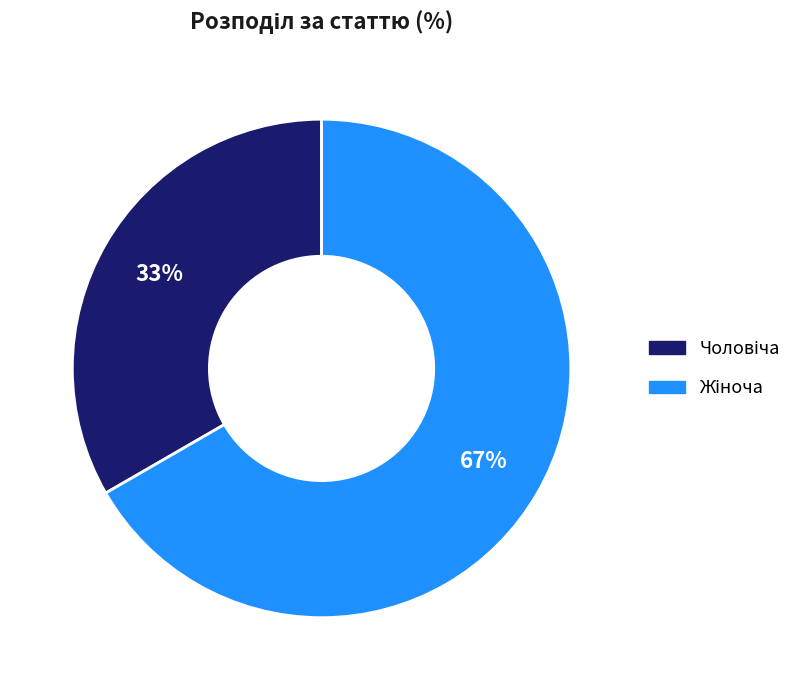

Count the number of slices in the pie.

2